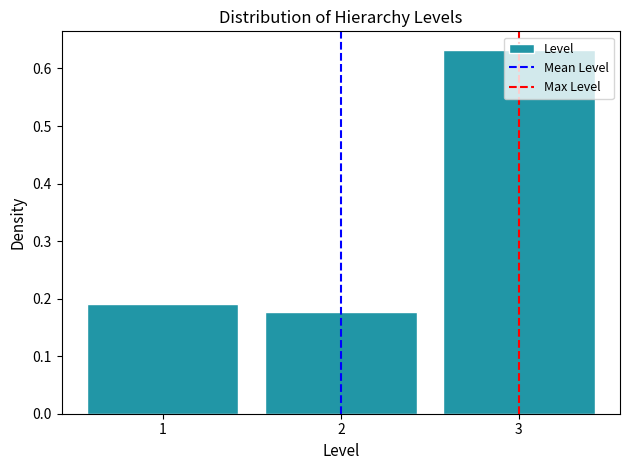

Is it true that the value at 1 is 0.3?

False